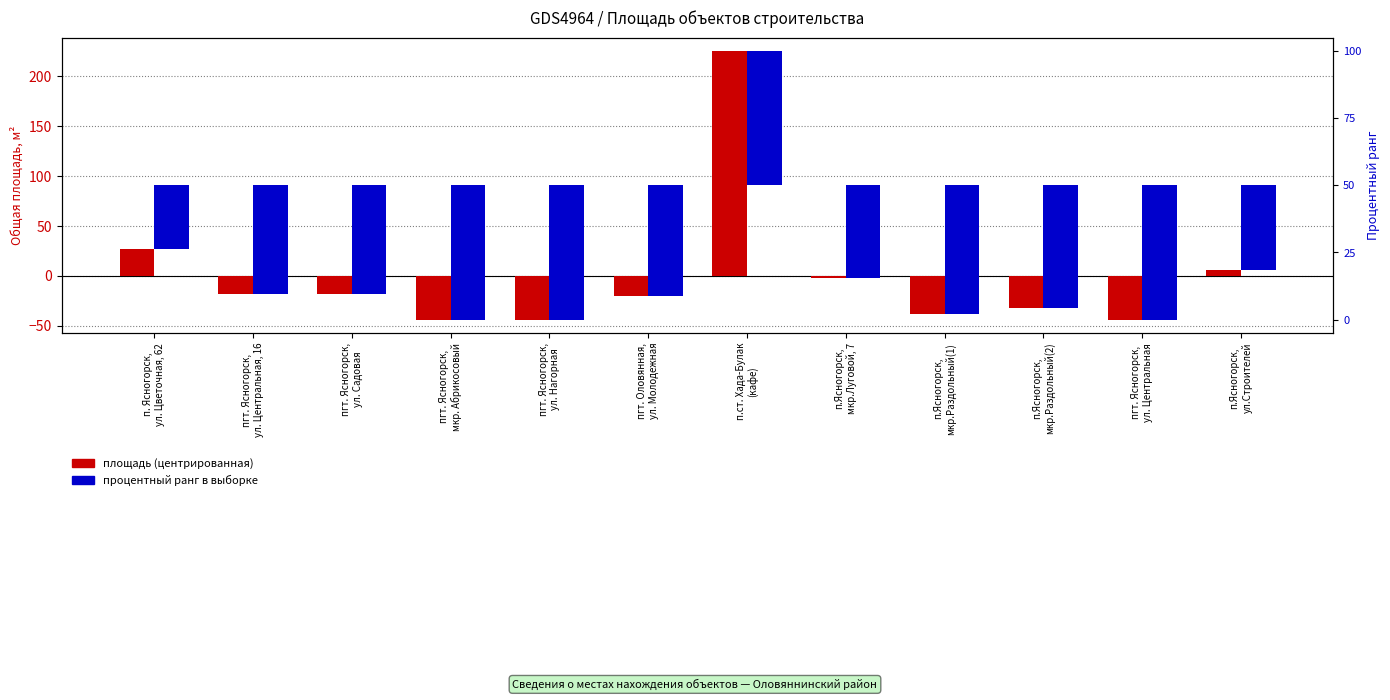

What is the highest value of the Процентный ранг series?

50.0